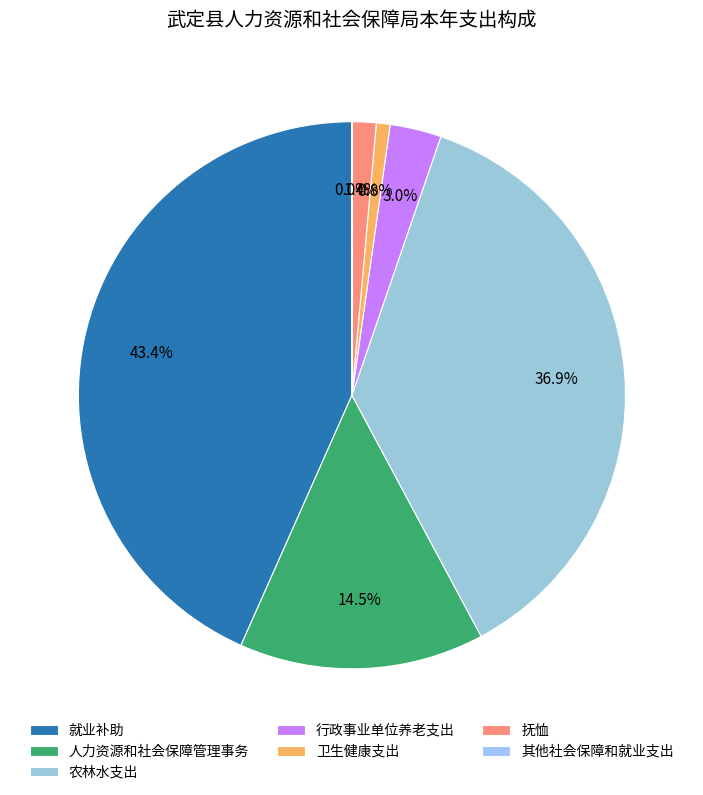

Rank the categories by value from highest to lowest.

就业补助, 农林水支出, 人力资源和社会保障管理事务, 行政事业单位养老支出, 抚恤, 卫生健康支出, 其他社会保障和就业支出